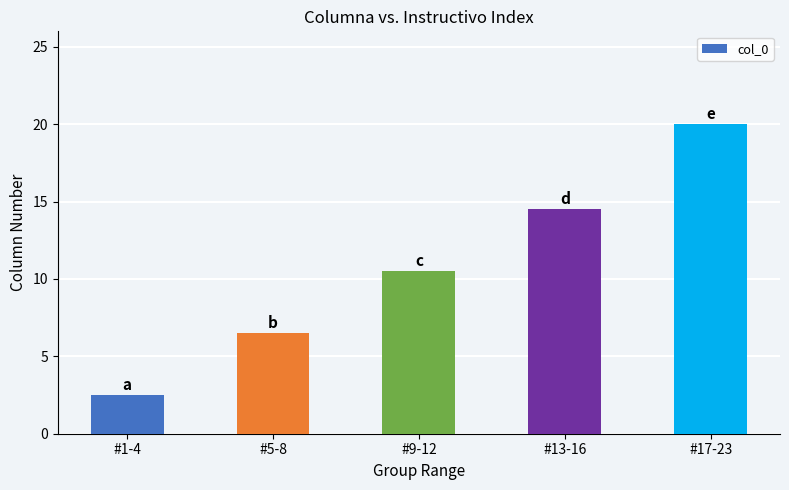

Does the chart contain any negative values?

No